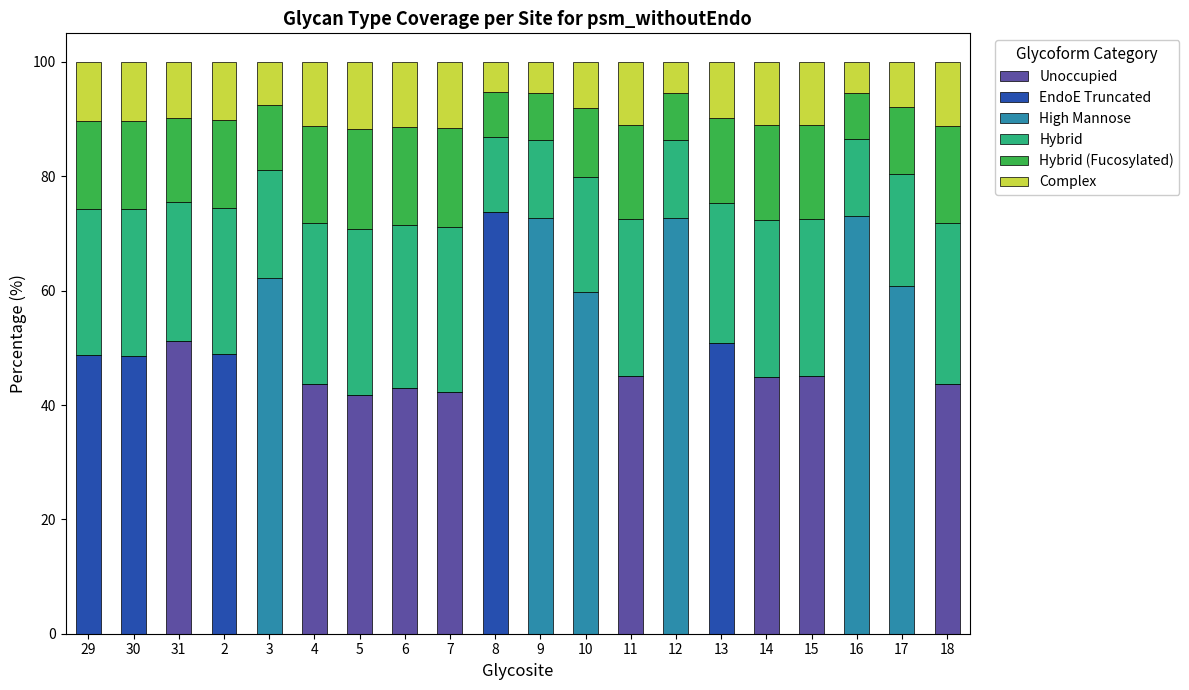

What is the total value across all series at 7?

100.0